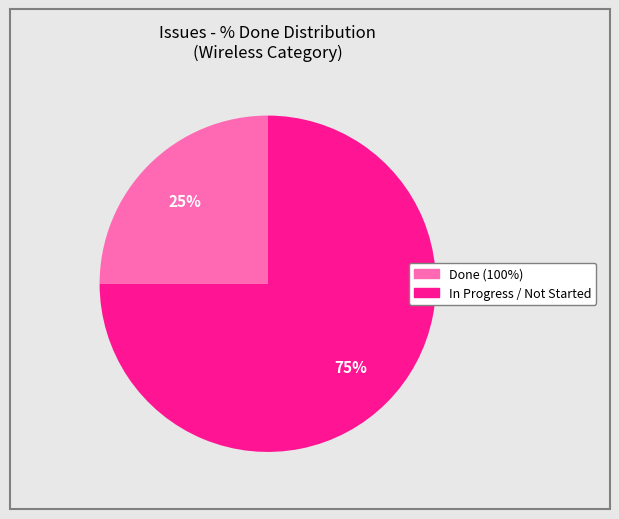

To the nearest percent, what is the difference between the largest and smallest slice percentages?

50%